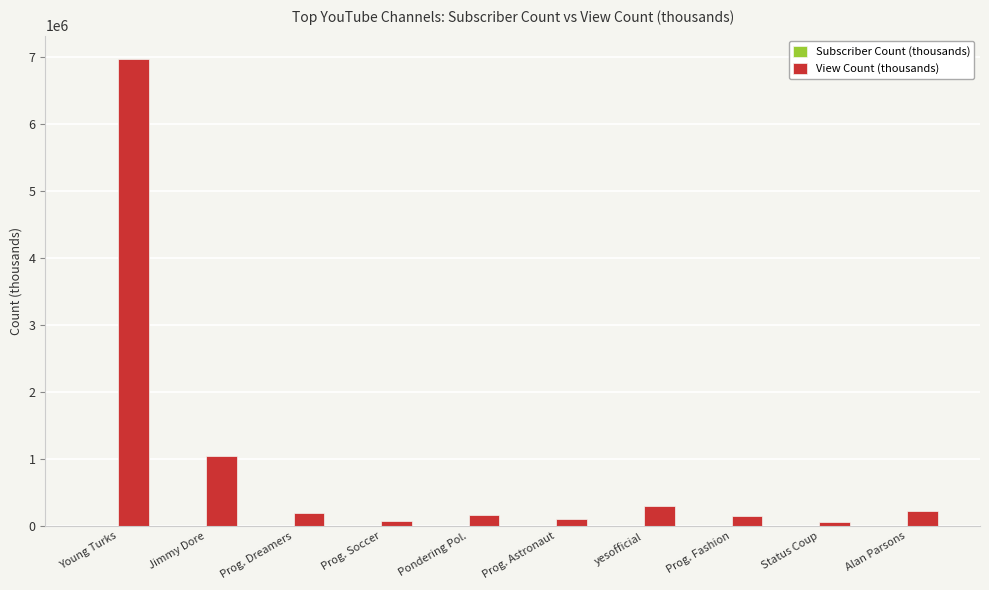

How many groups of bars are there?

10